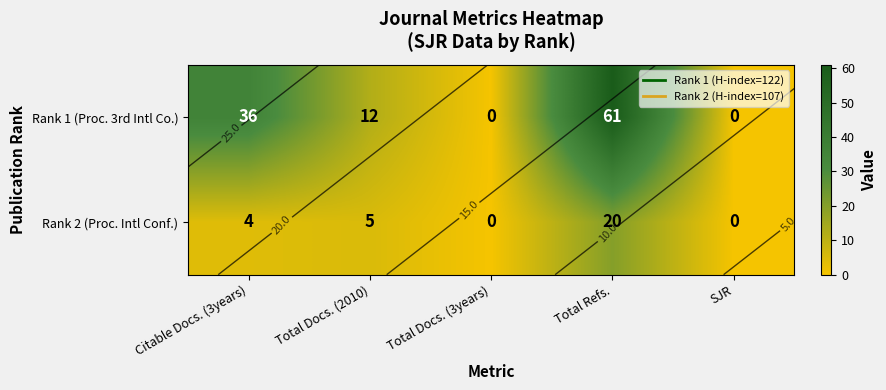

What is the sum of all Rank 1 (Proc. 3rd Intl Co.) values?

109